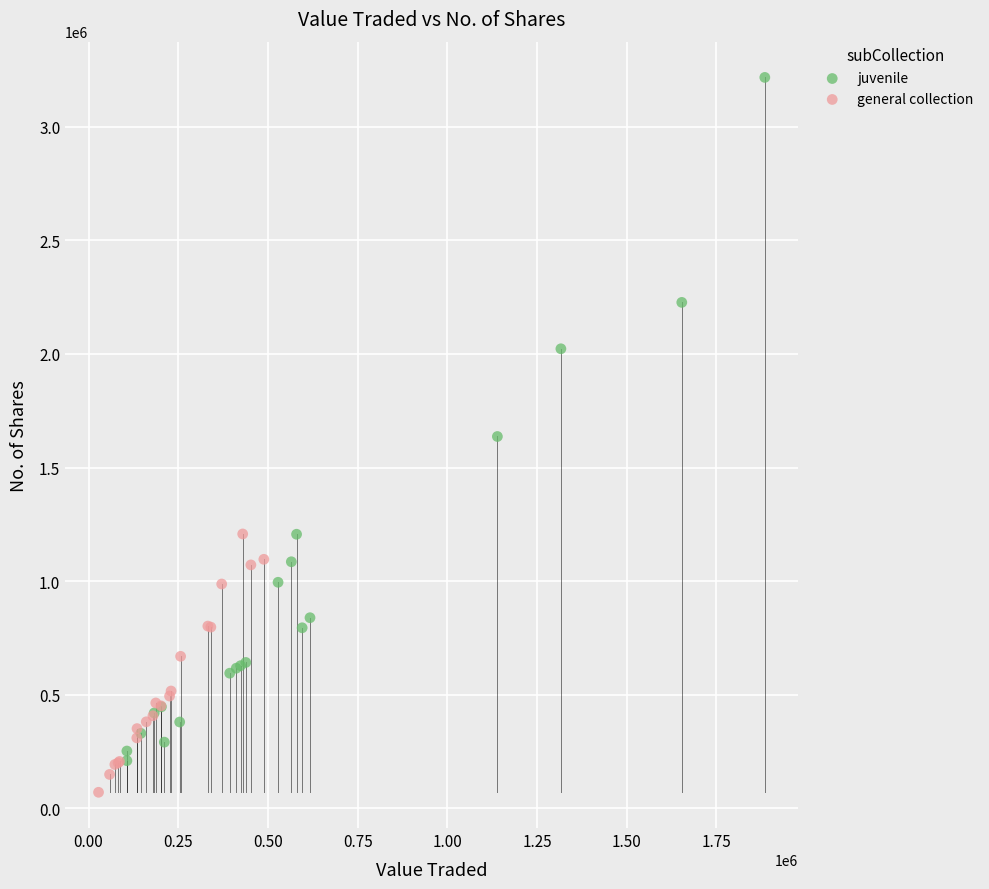

Which series reaches the minimum Y coordinate?

general collection